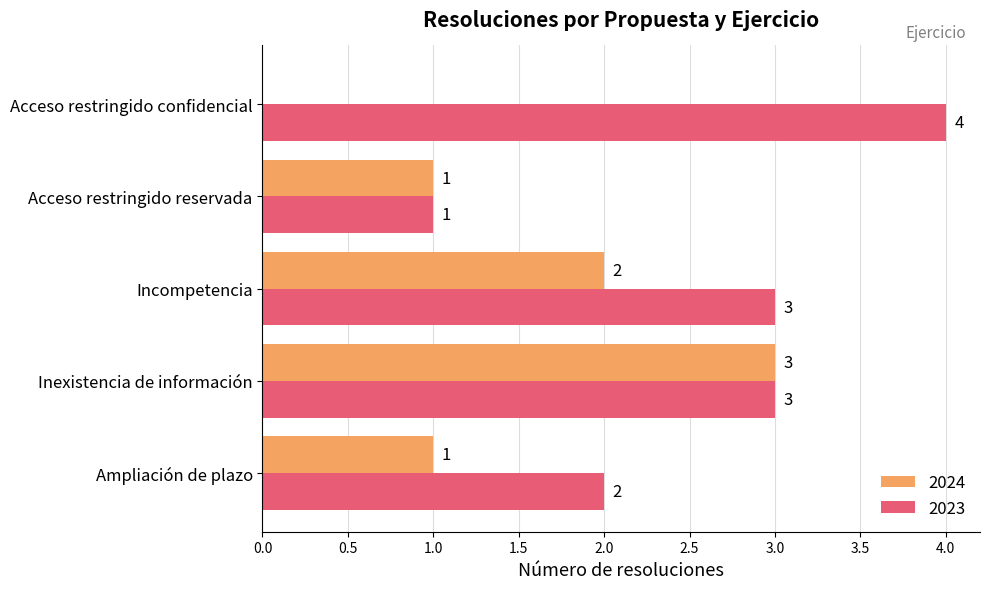

What is the greatest value displayed?

4